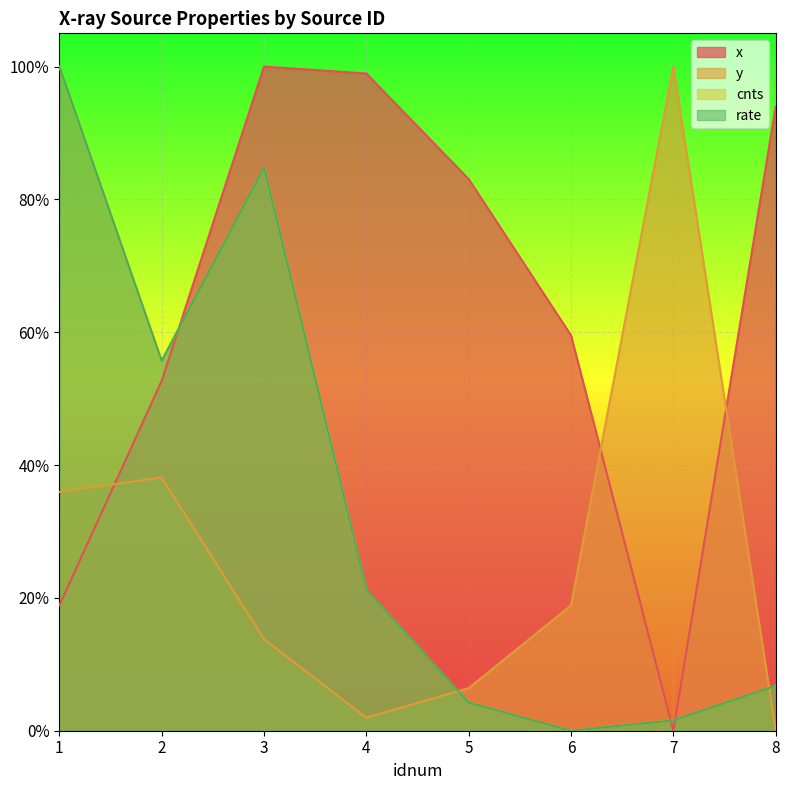

What is the value of the rate point at the 2nd from the left?

0.6